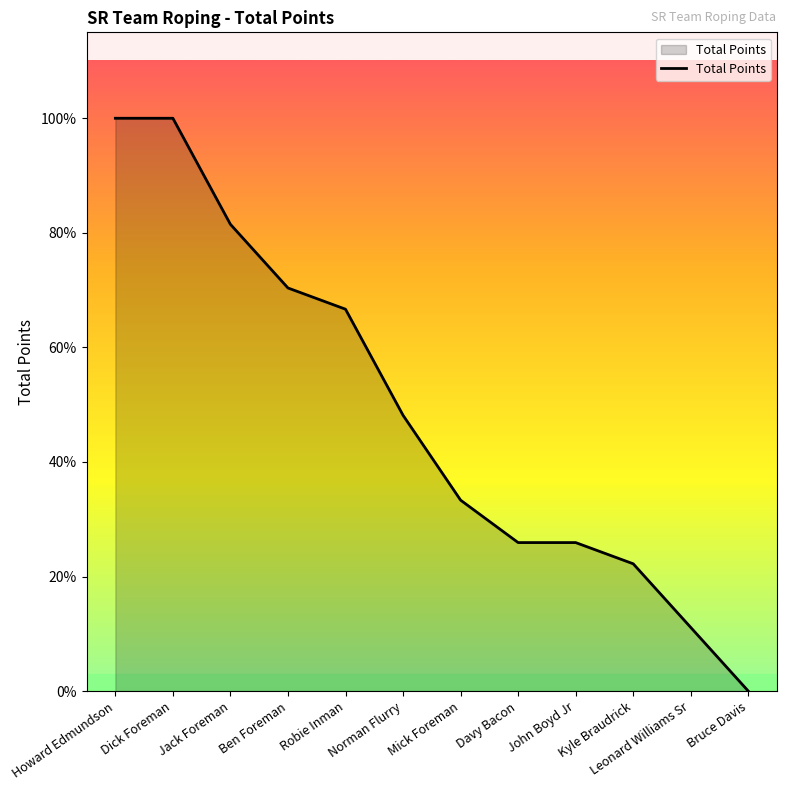

Does the chart display data point markers on the line(s)?

No